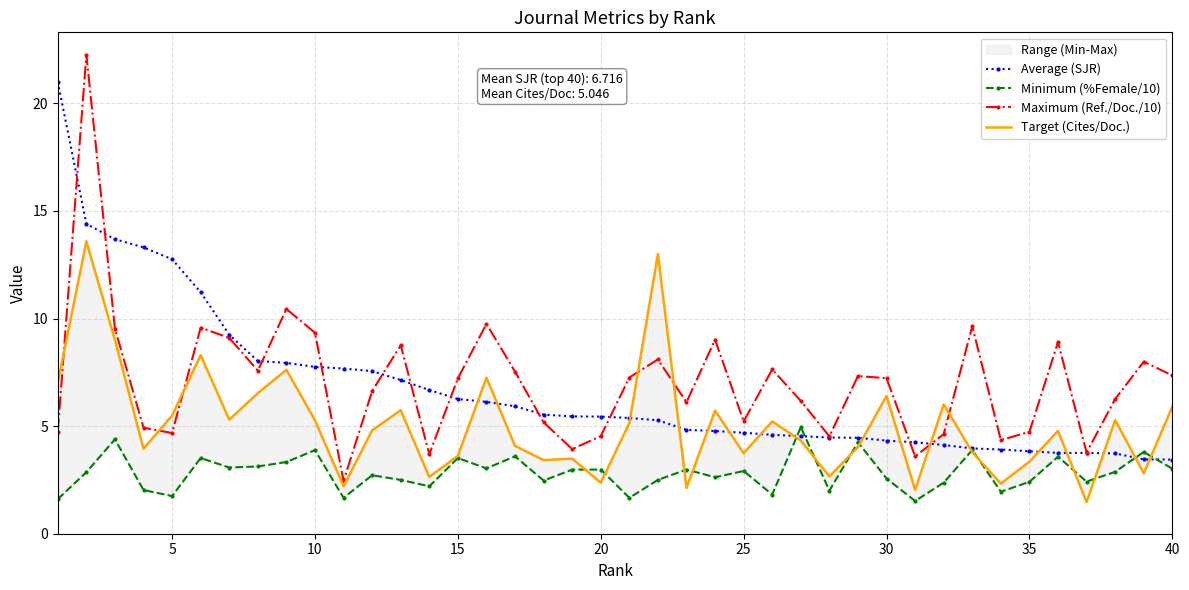

How many interior local peaks does the Maximum (Ref./Doc./10) series have?

12